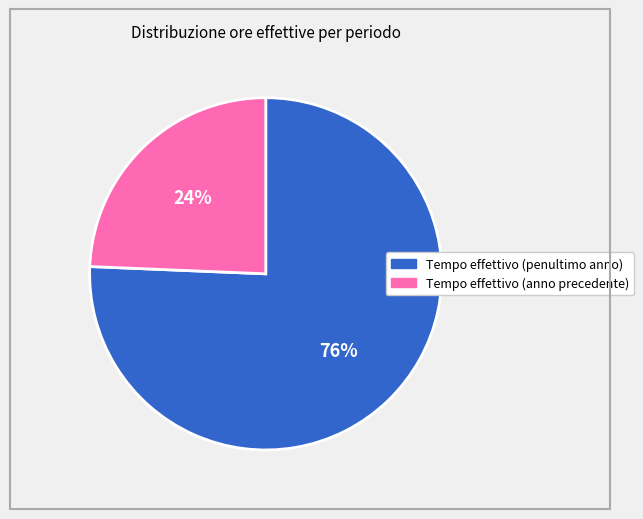

Count the number of slices in the pie.

2